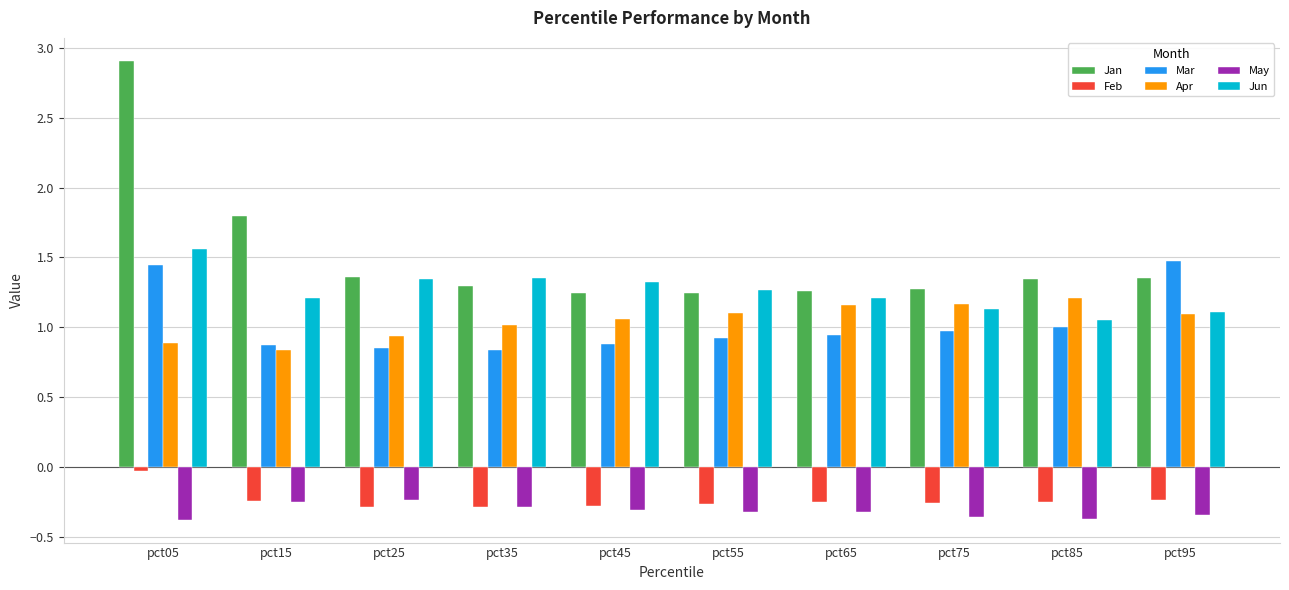

What is the difference between the second highest and minimum values in the May series?

0.1